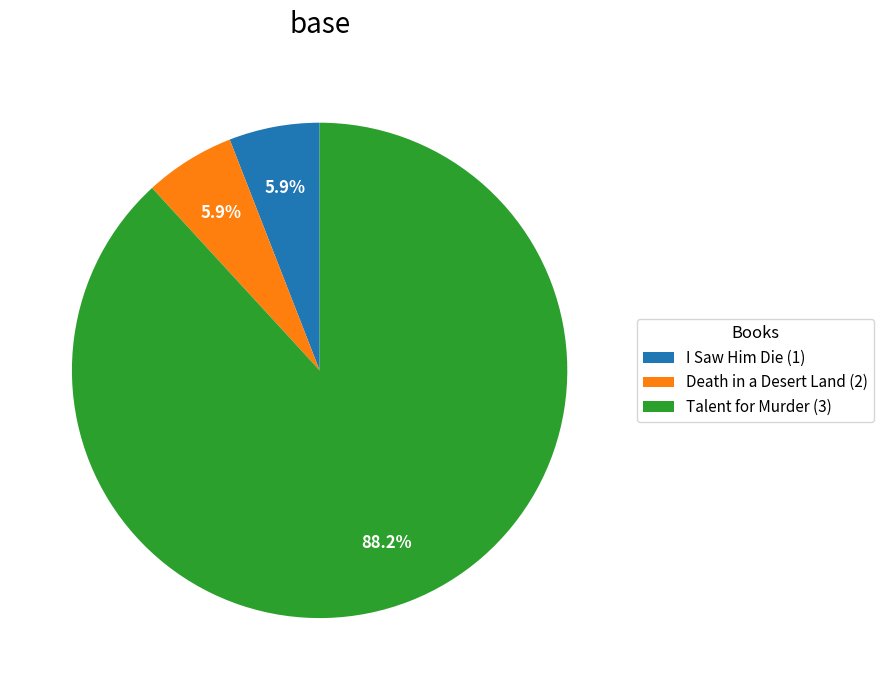

Is it true that Death in a Desert Land (2) is 6% of the pie?

True